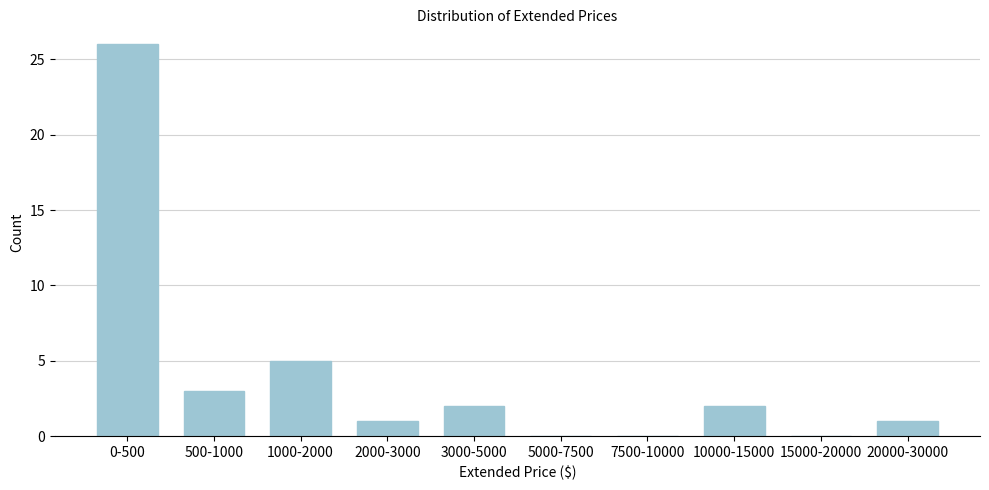

Reading right to left, list all the values displayed in this chart.

20000-30000=1	15000-20000=0	10000-15000=2	7500-10000=0	5000-7500=0	3000-5000=2	2000-3000=1	1000-2000=5	500-1000=3	0-500=26